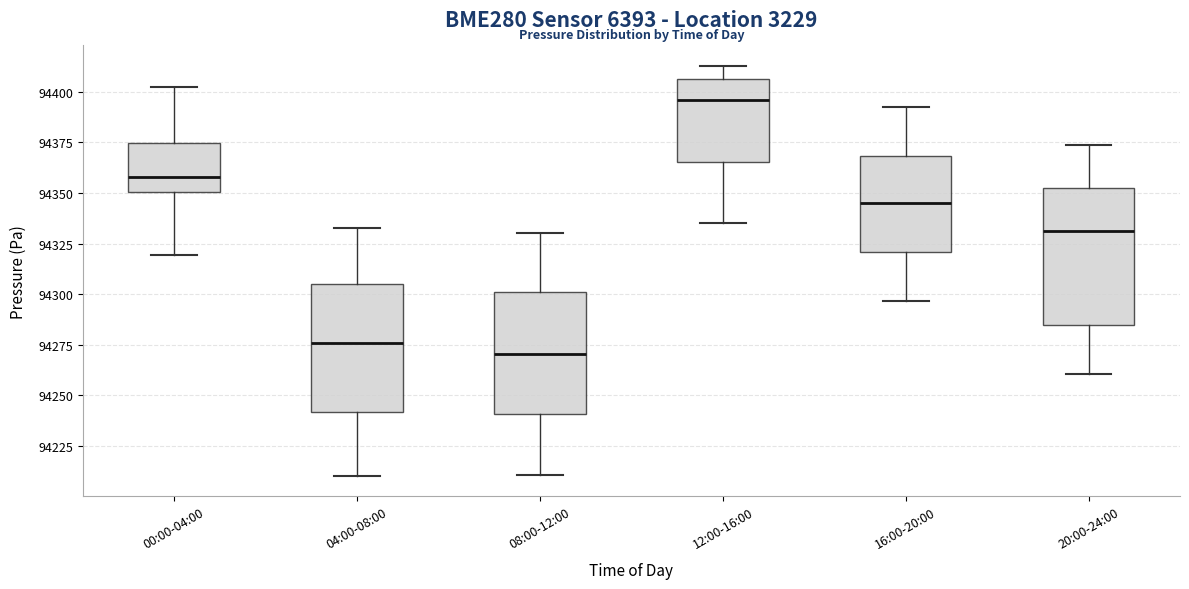

Reading left to right, transcribe this box plot: for each box, give where its median line is, the range the box spans, and where its two whiskers end, as read against the y-axis. The values are not printed on the chart, so give them approximately, as read against the axis.

00:00-04:00: median 94360, box 94350 to 94375, whiskers 94320 to 94400
04:00-08:00: median 94275, box 94240 to 94305, whiskers 94210 to 94330
08:00-12:00: median 94270, box 94240 to 94300, whiskers 94210 to 94330
12:00-16:00: median 94395, box 94365 to 94405, whiskers 94335 to 94415
16:00-20:00: median 94345, box 94320 to 94370, whiskers 94295 to 94390
20:00-24:00: median 94330, box 94285 to 94355, whiskers 94260 to 94375